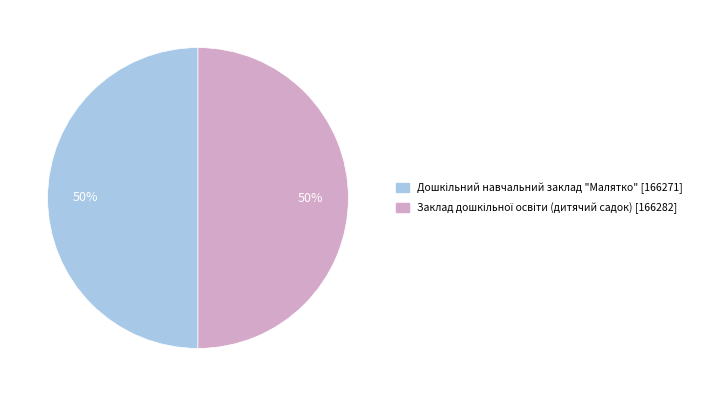

How many segments does this pie chart have?

2